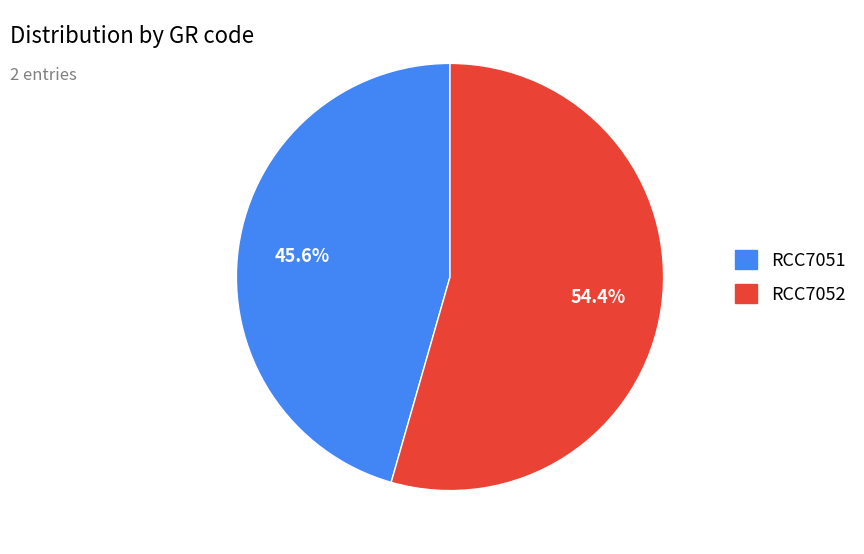

Count the number of slices in the pie.

2